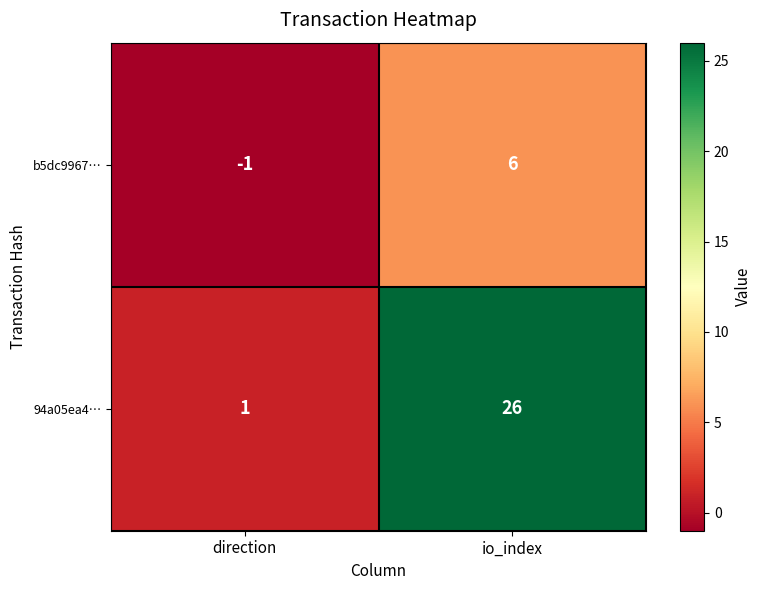

What is the sum of all b5dc9967… values?

5